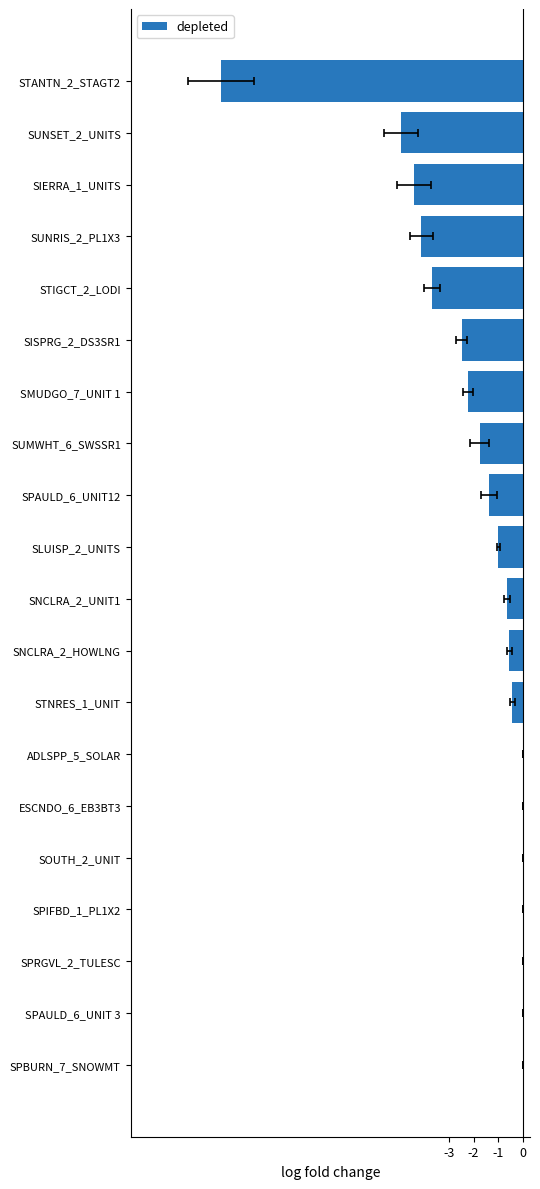

What is the sum of all values?

-39.9